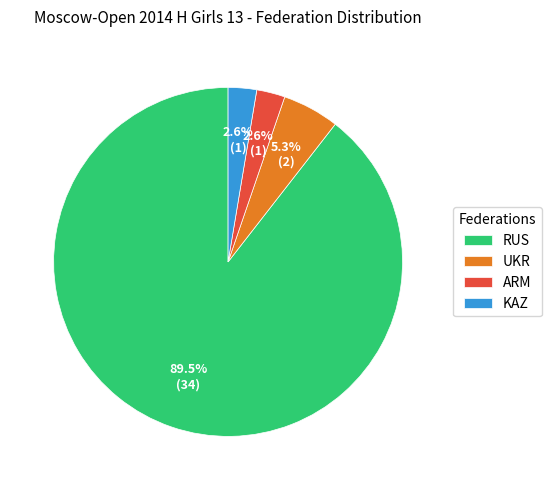

What percentage is NOT represented by RUS?

10.5%